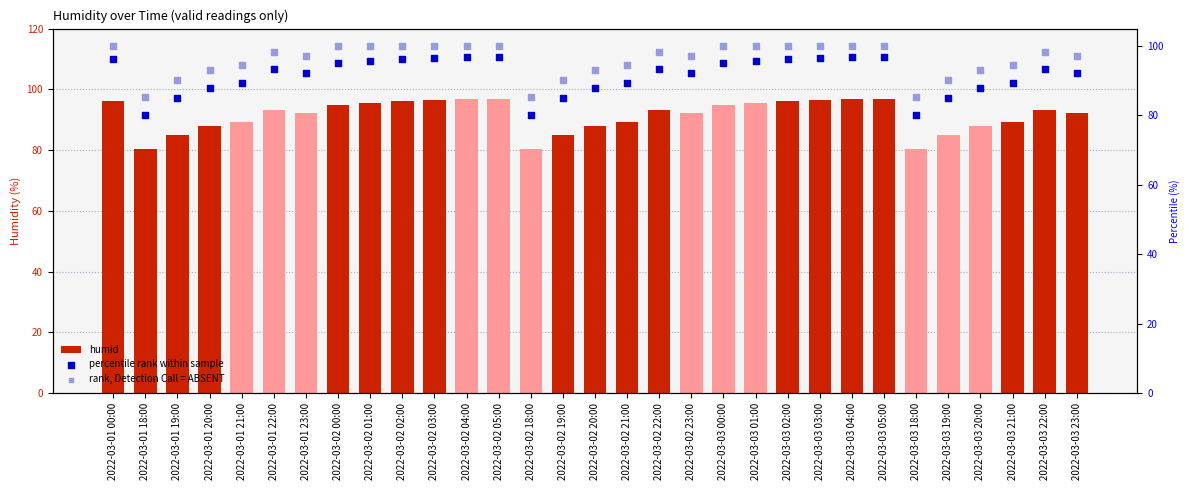

Which series has the largest total across all categories?

rank, Detection Call = ABSENT